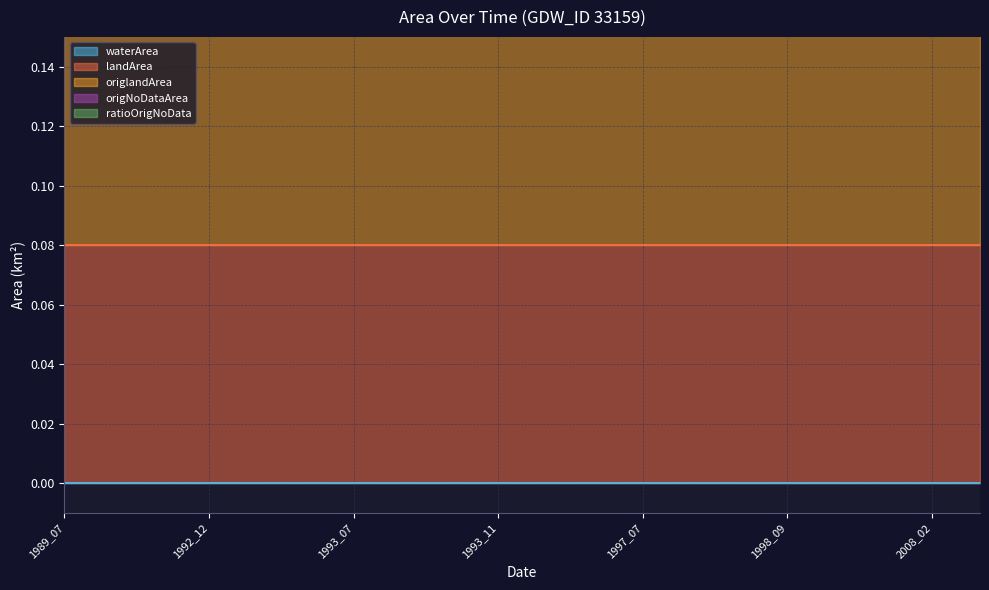

True or false: waterArea and landArea cross at least once.

False